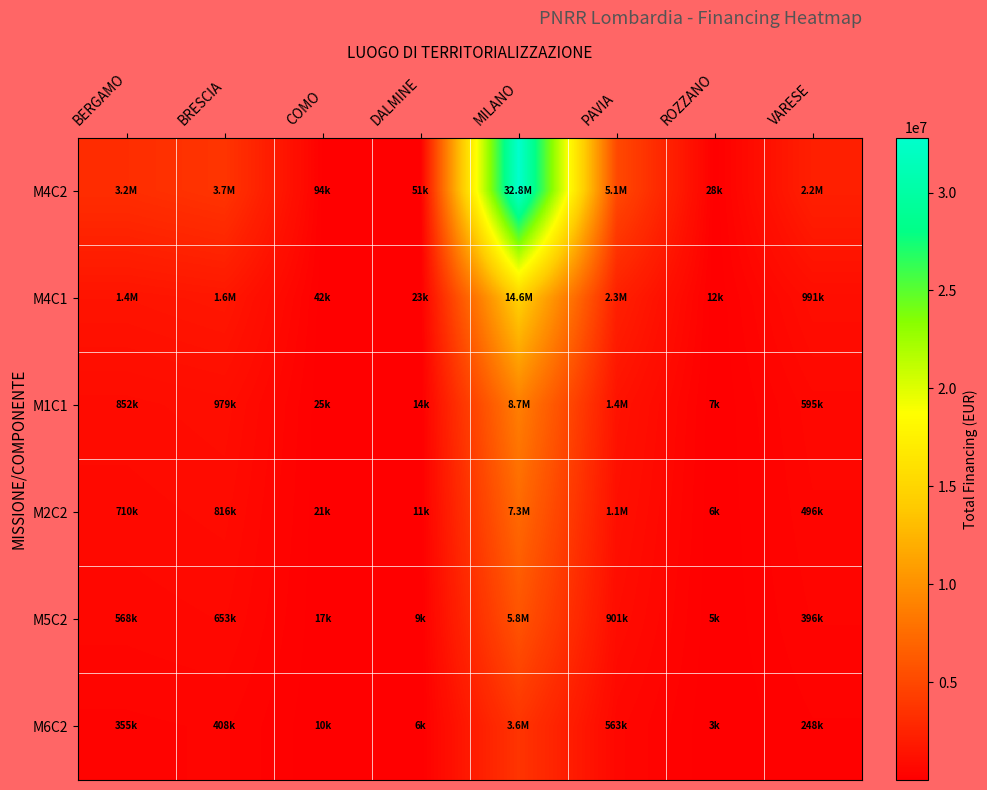

Between DALMINE and VARESE, which series saw the biggest shift?

M4C2